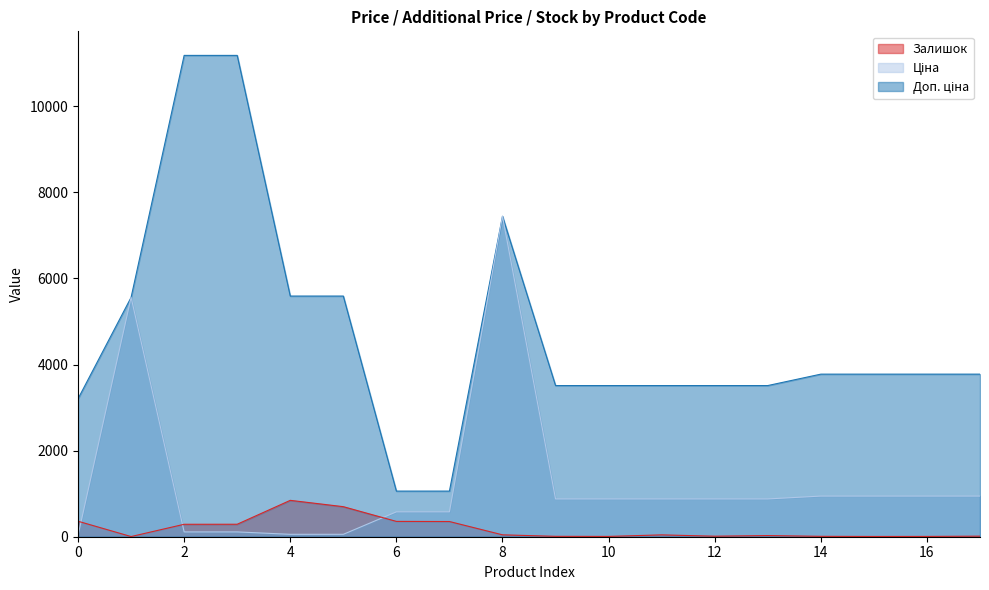

At which category is the sum across all series the highest?

8